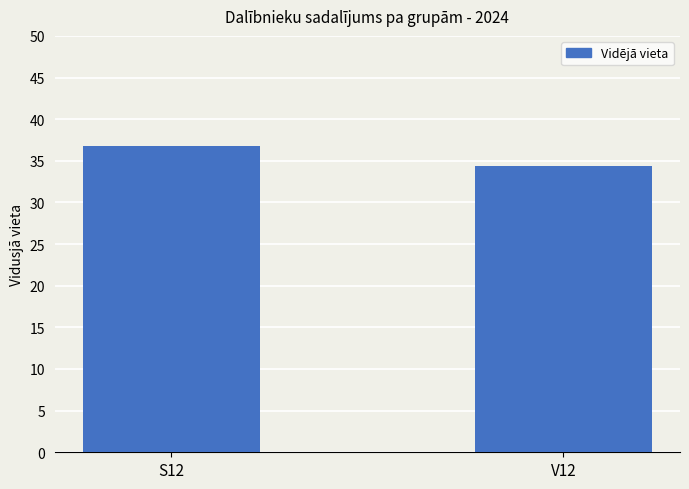

Between S12 and V12, which is larger?

S12